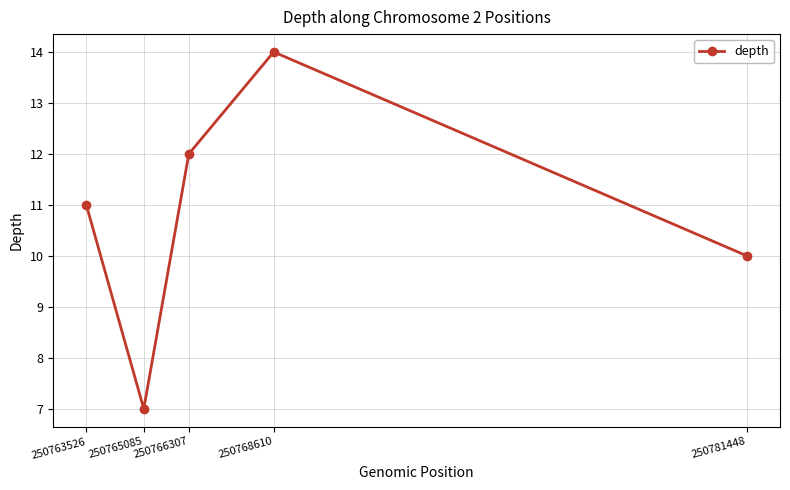

What is the difference between the maximum and second lowest values?

4